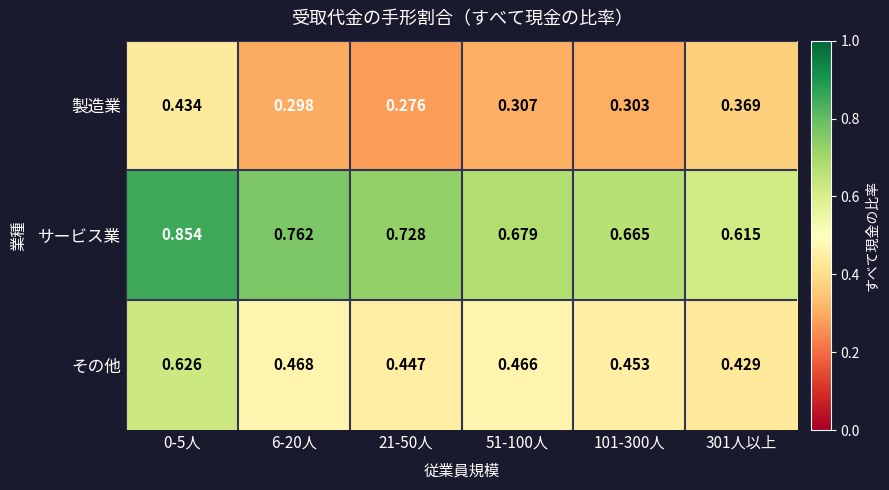

Rank the series at 101-300人 from lowest to highest value.

製造業, その他, サービス業